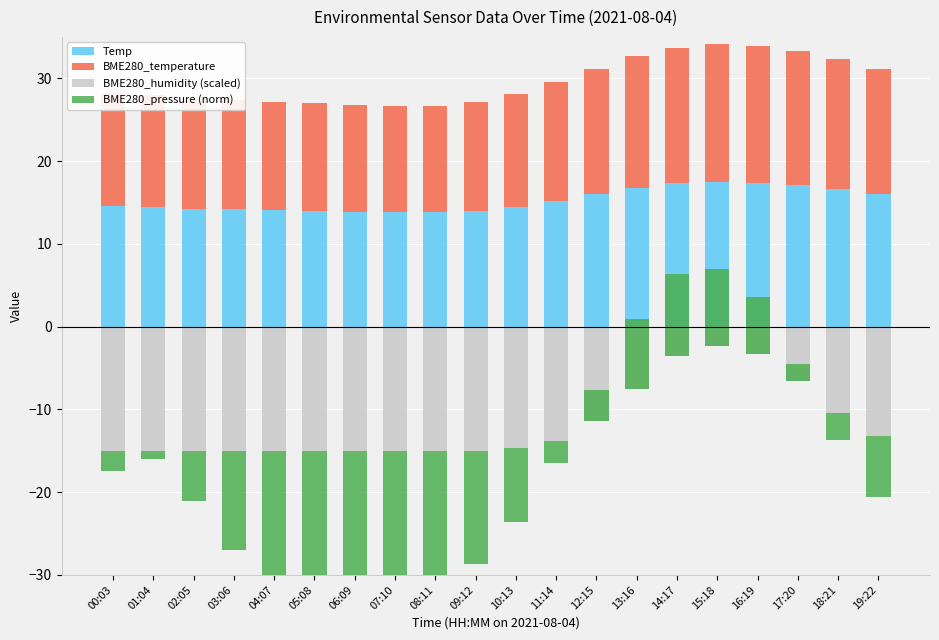

What is the total value across all series at 13:16?

33.6